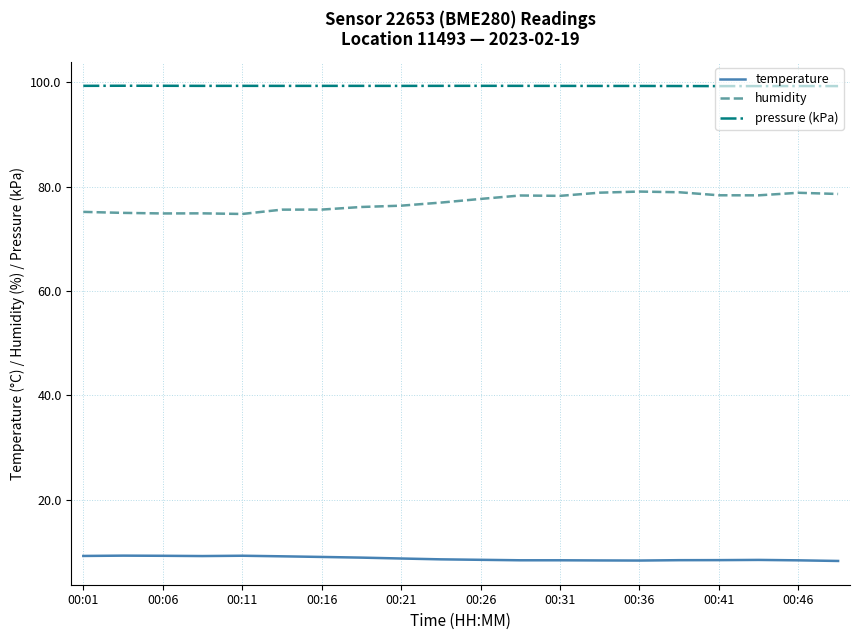

Which series has the largest total across all categories?

pressure (kPa)